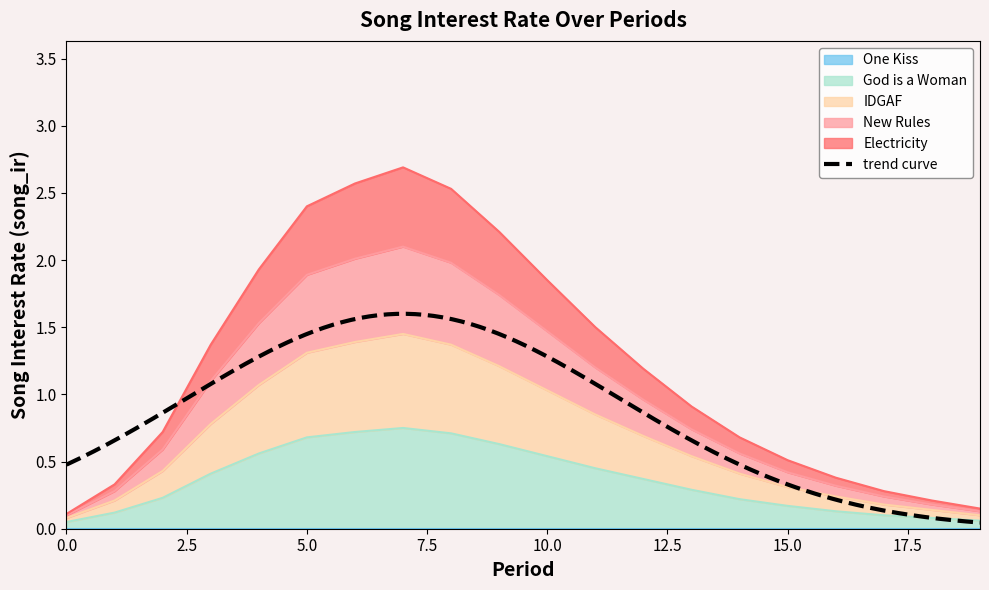

True or false: New Rules and Electricity intersect in this chart.

False